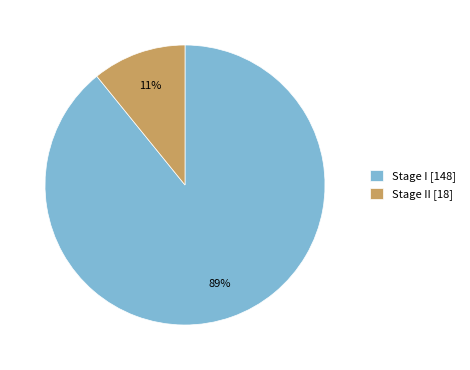

Between Stage I [148] and Stage II [18], which is larger?

Stage I [148]